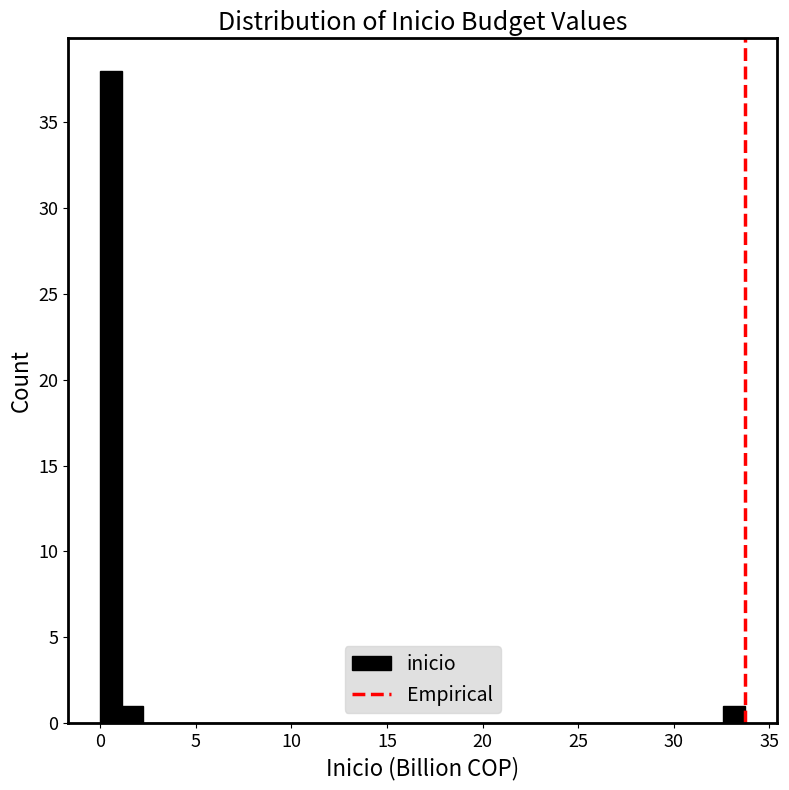

Read against the x-axis, roughly where is the centre of the tallest bar?

0.5